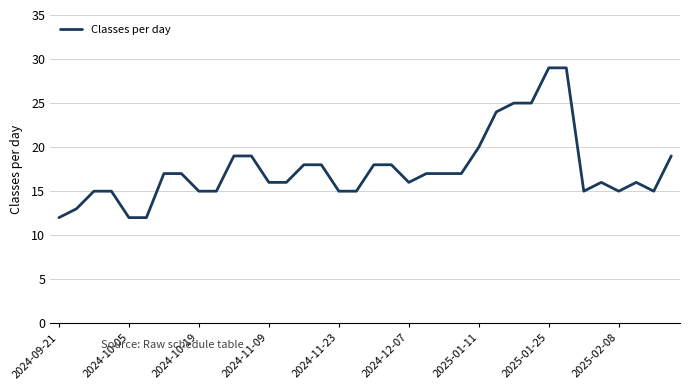

Count the number of data series in this chart.

1